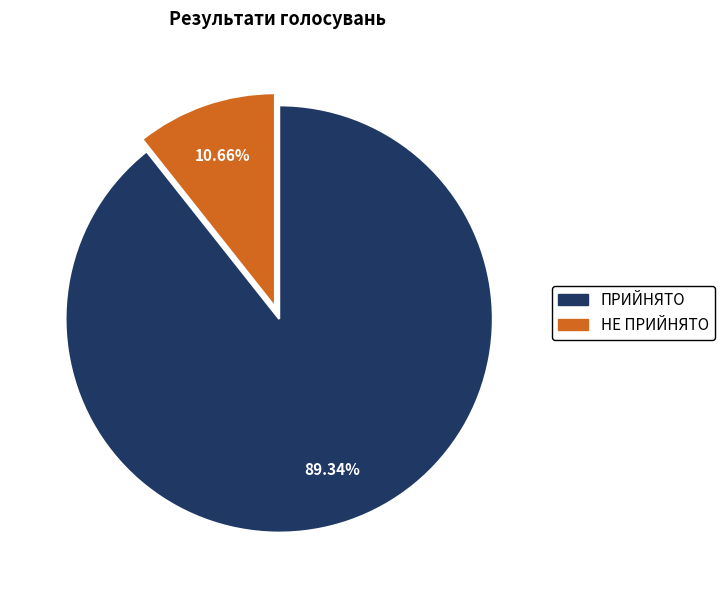

How many segments does this pie chart have?

2